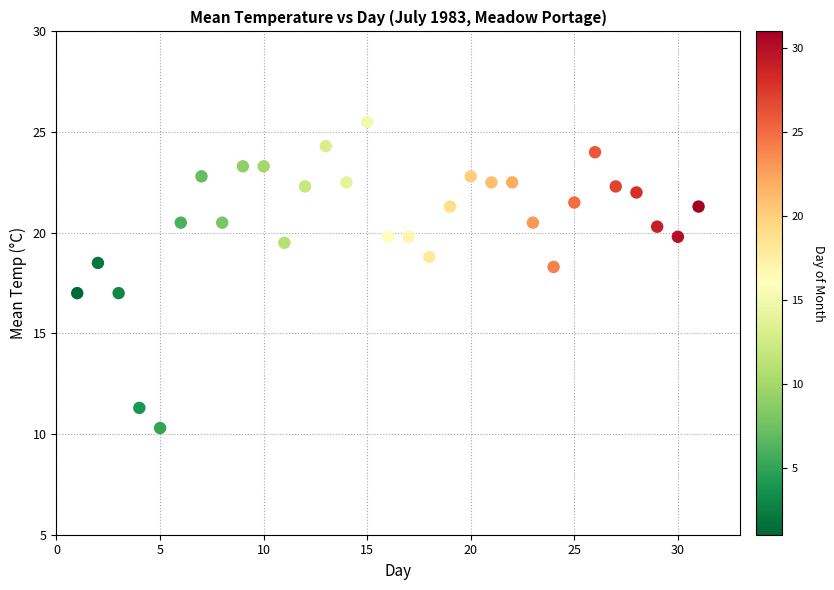

What is the range of Y values (max minus min)?

15.2